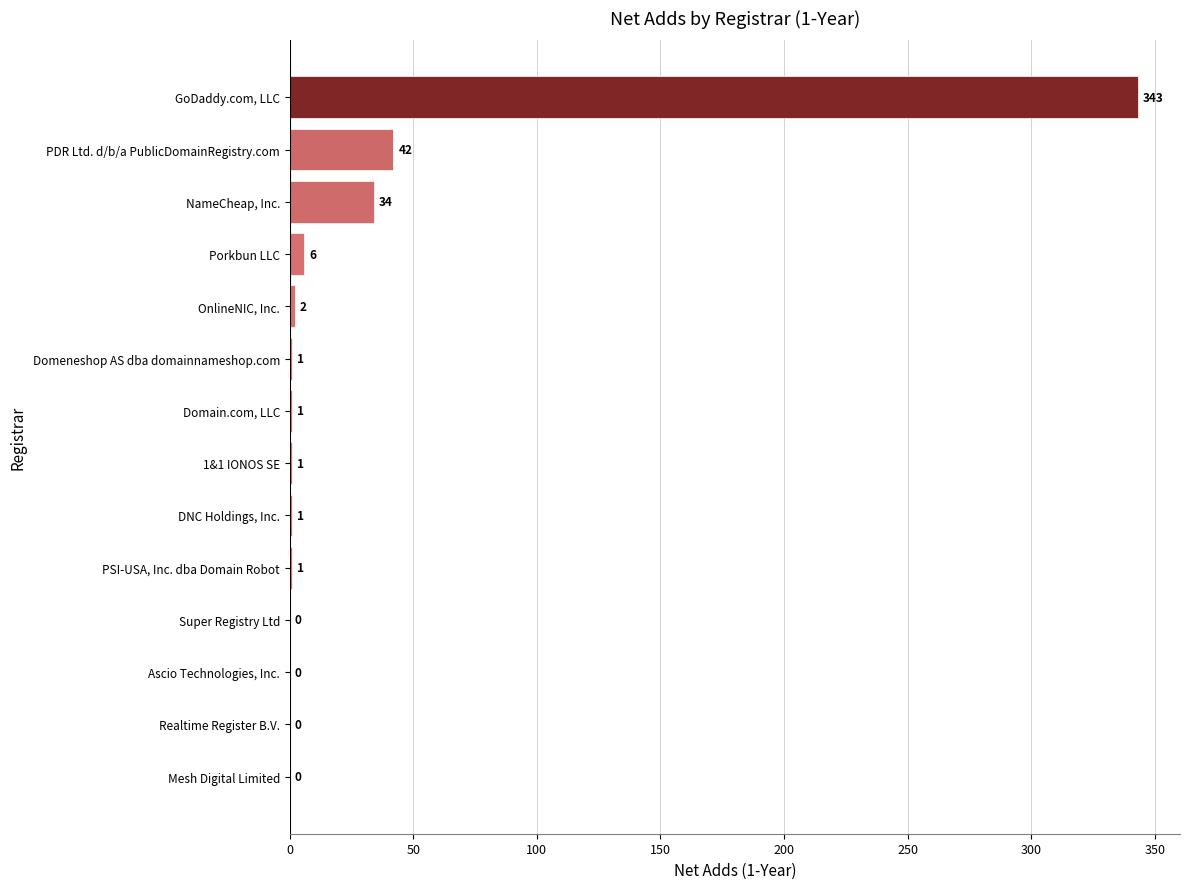

Is it true that the value at Mesh Digital Limited is 149?

False